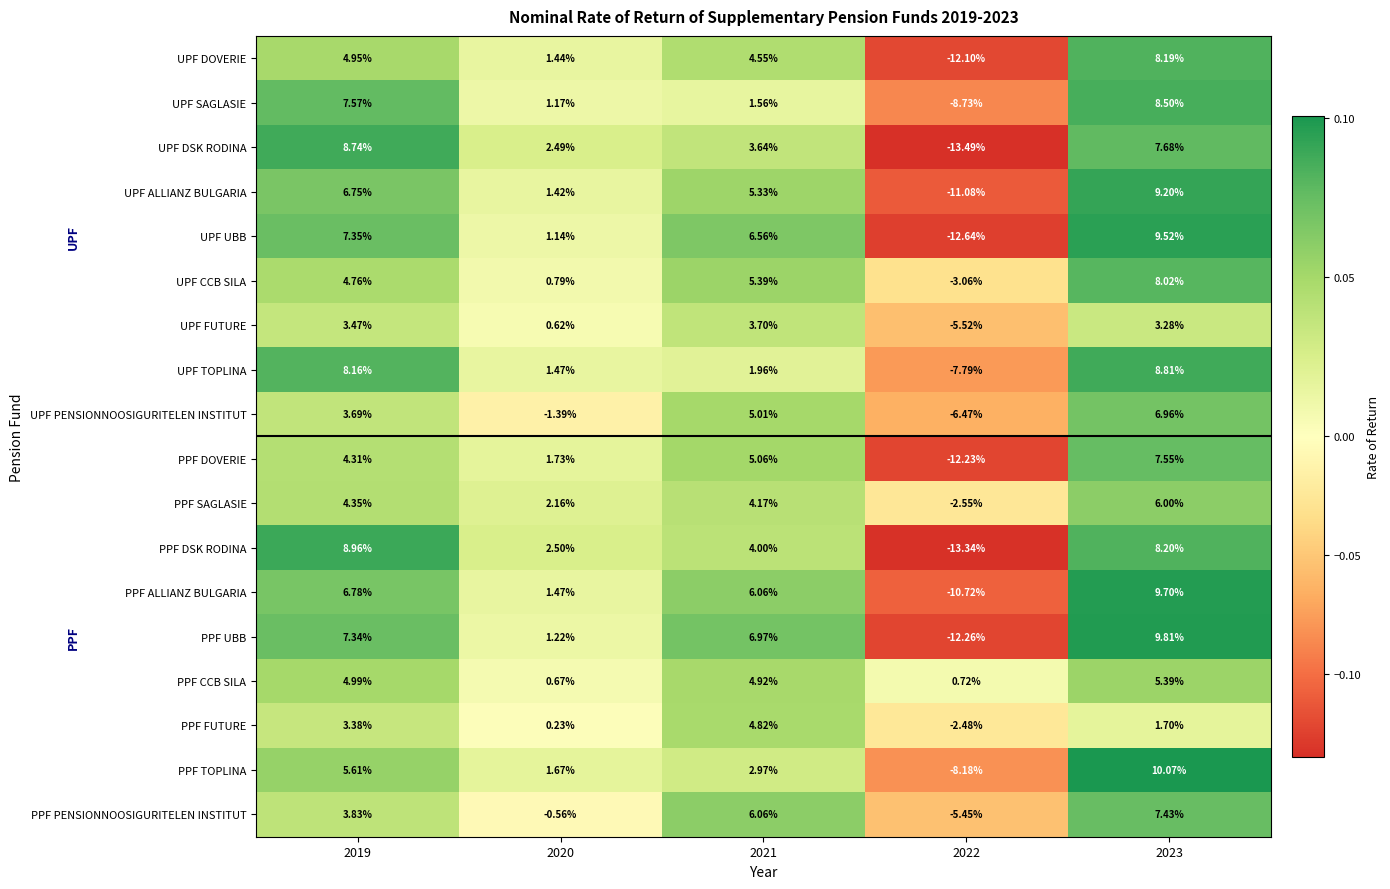

At which category does the chart reach its peak across all series?

2023